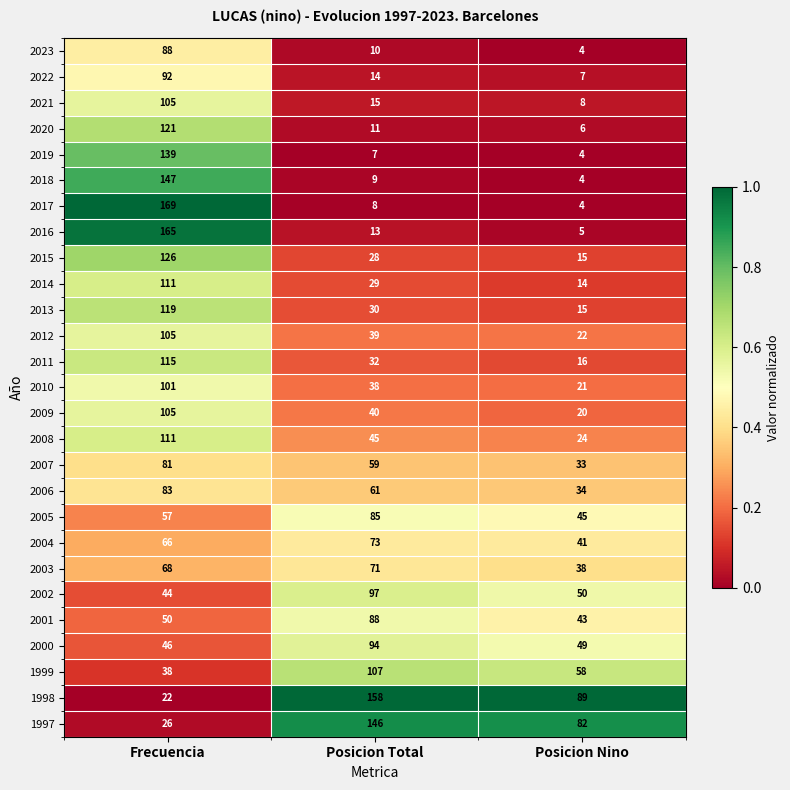

How many data points does each series have?

3